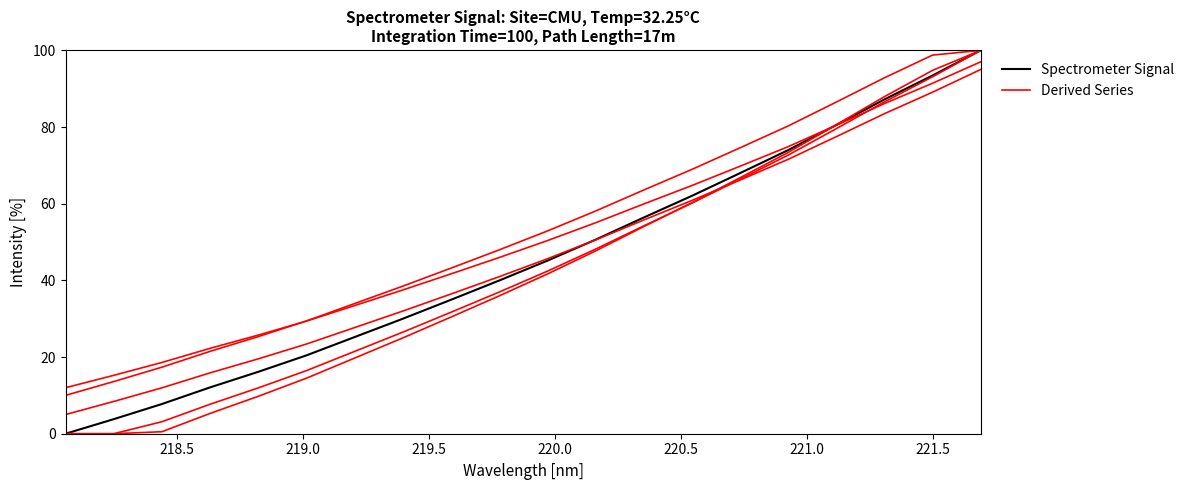

What is the sum of all Spectrometer Signal values?

907.6